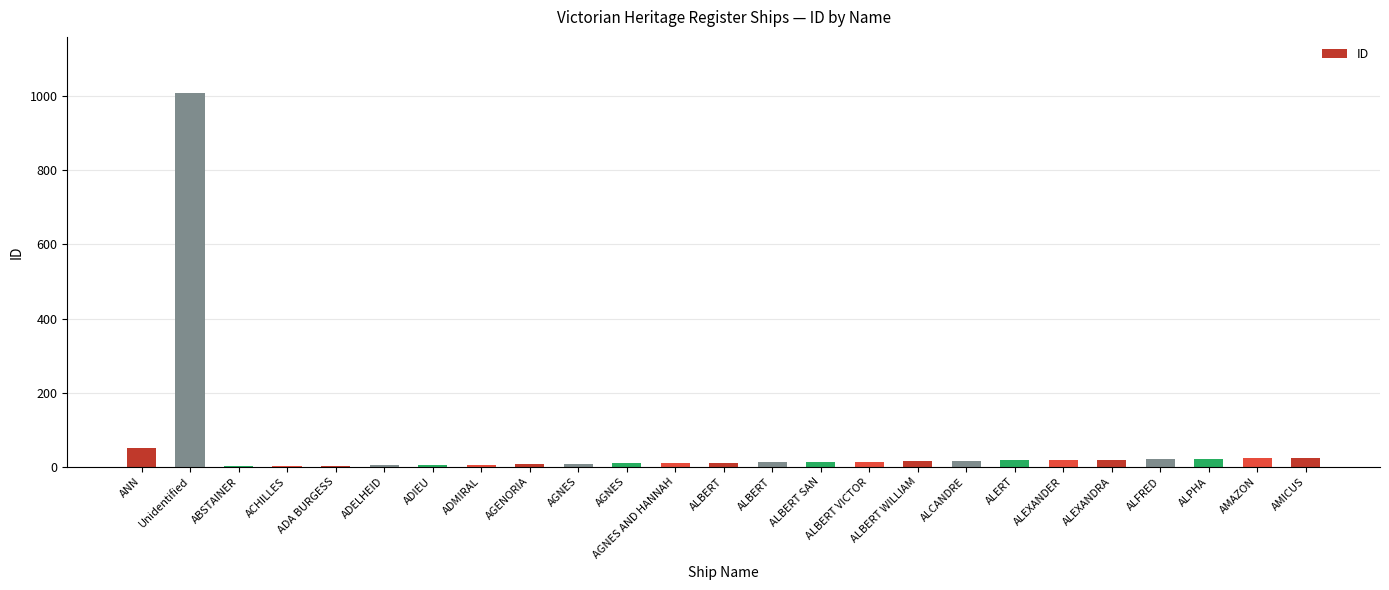

Rank the categories by value from lowest to highest.

ABSTAINER, ACHILLES, ADA BURGESS, ADELHEID, ADIEU, ADMIRAL, AGENORIA, AGNES, AGNES, AGNES AND HANNAH, ALBERT, ALBERT, ALBERT SAN, ALBERT VICTOR, ALBERT WILLIAM, ALCANDRE, ALERT, ALEXANDER, ALEXANDRA, ALFRED, ALPHA, AMAZON, AMICUS, ANN, Unidentified